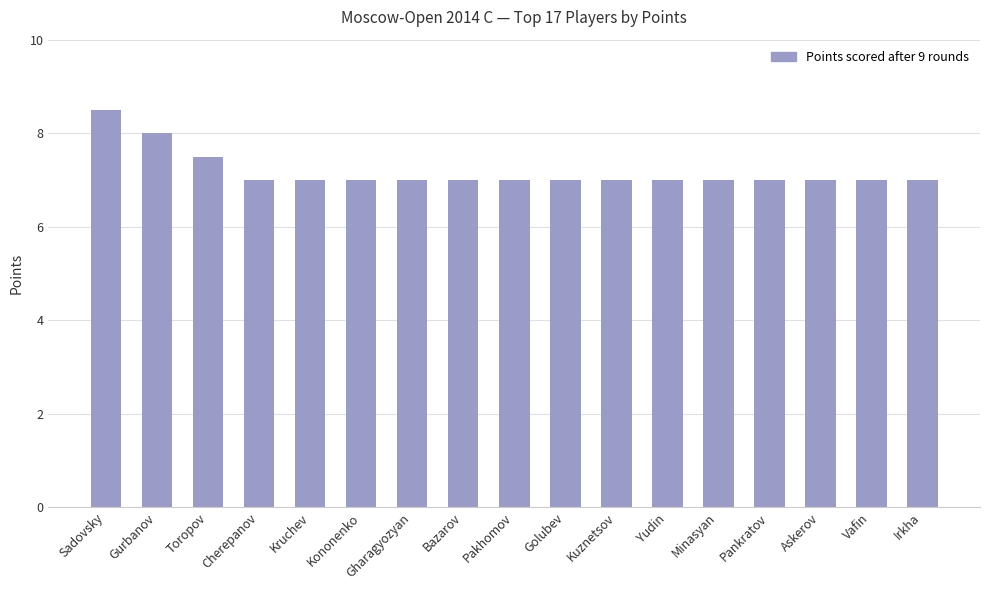

Approximately how many times larger is the value at Golubev compared to Minasyan?

1.0